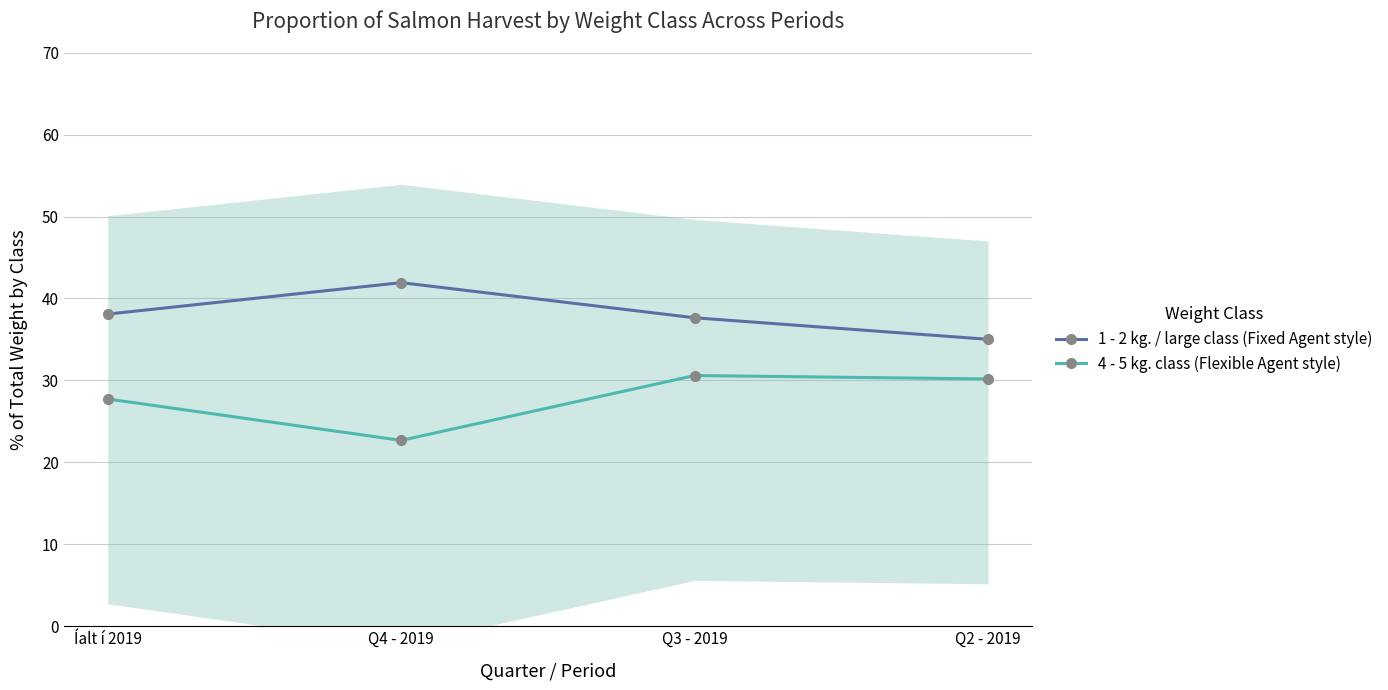

What is the sum of all 1 - 2 kg. / large class (Fixed Agent style) values?

152.7